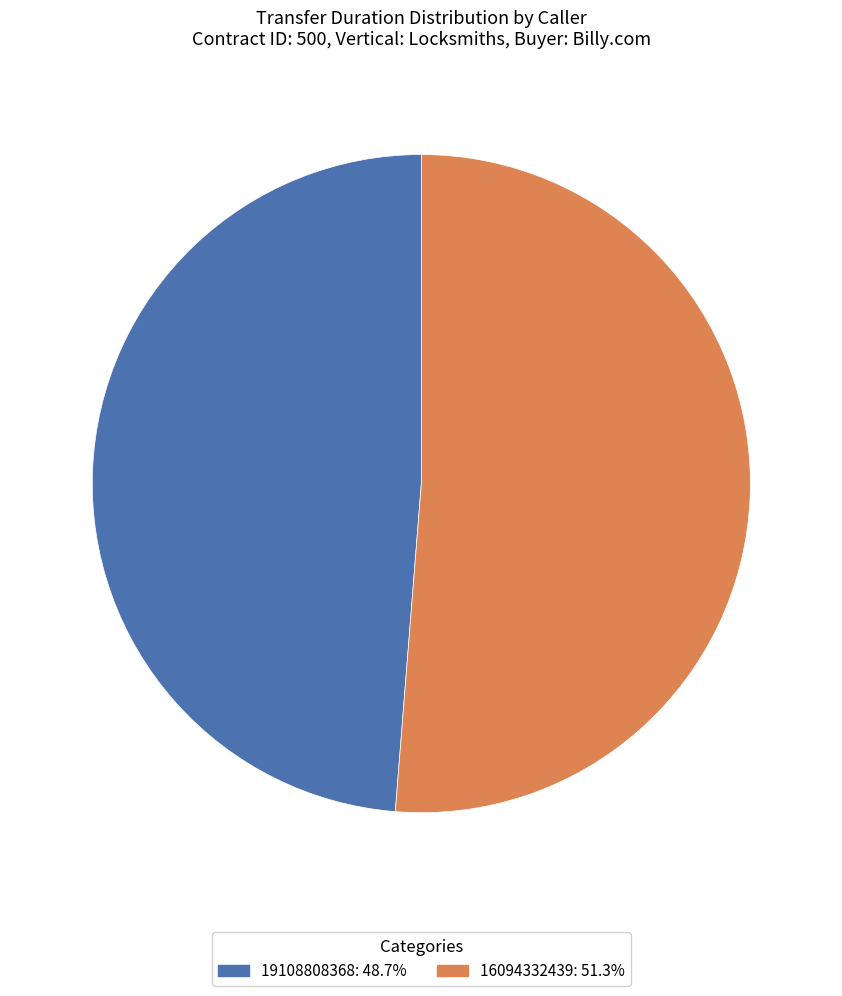

Which category has the biggest portion of the pie?

16094332439